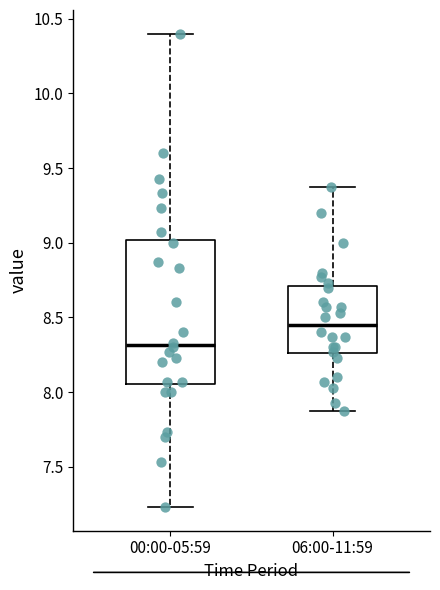

Reading left to right, transcribe this box plot: for each box, give where its median line is, the range the box spans, and where its two whiskers end, as read against the y-axis. The values are not printed on the chart, so give them approximately, as read against the axis.

00:00-05:59: median 8.30, box 8.05 to 9.00, whiskers 7.25 to 10.40
06:00-11:59: median 8.45, box 8.25 to 8.70, whiskers 7.85 to 9.35